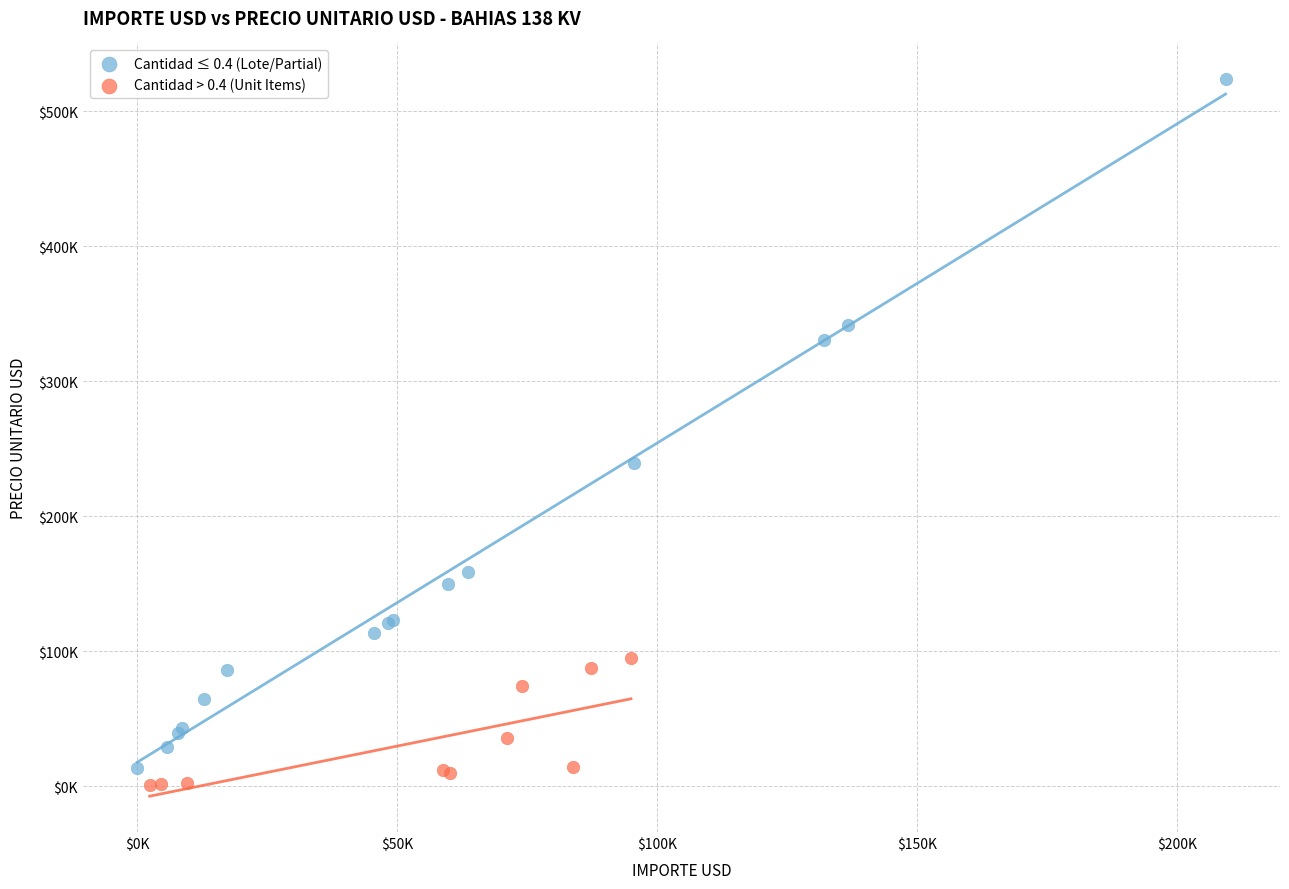

Which series contains the highest Y value?

Cantidad ≤ 0.4 (Lote/Partial)